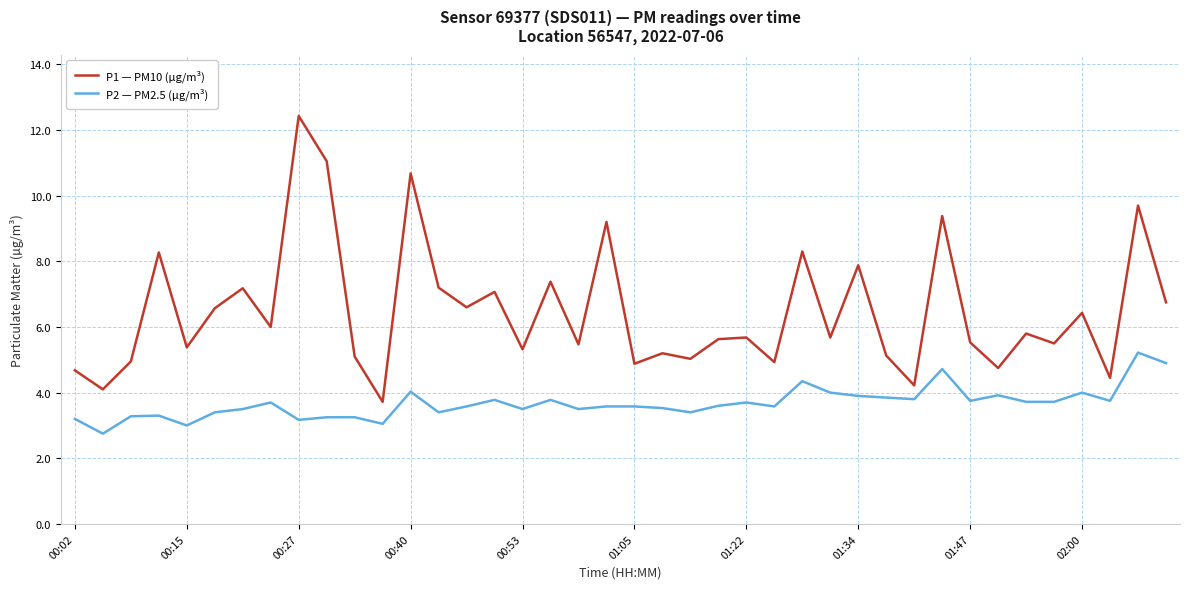

What is the highest value of the P2 — PM2.5 (µg/m³) series?

5.2